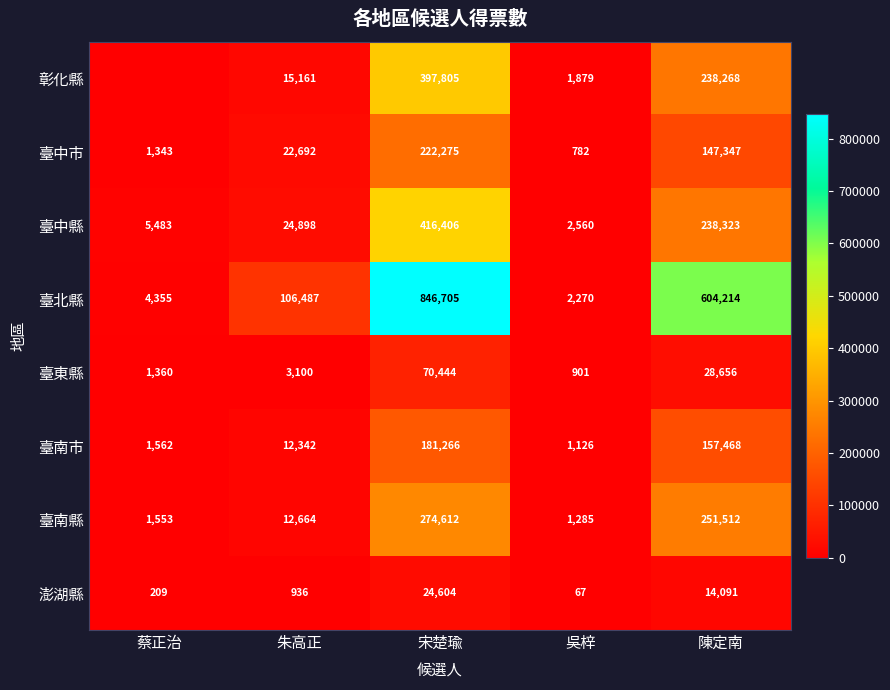

At how many categories does at least one series exceed 329063?

2